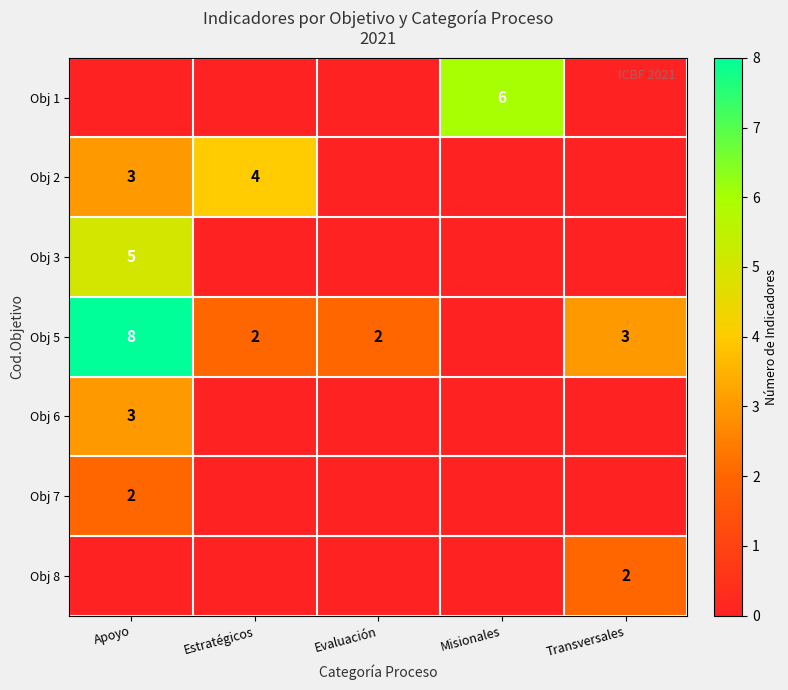

Is the value of Obj 3 at Apoyo greater than the value of Obj 8 at Transversales?

Yes